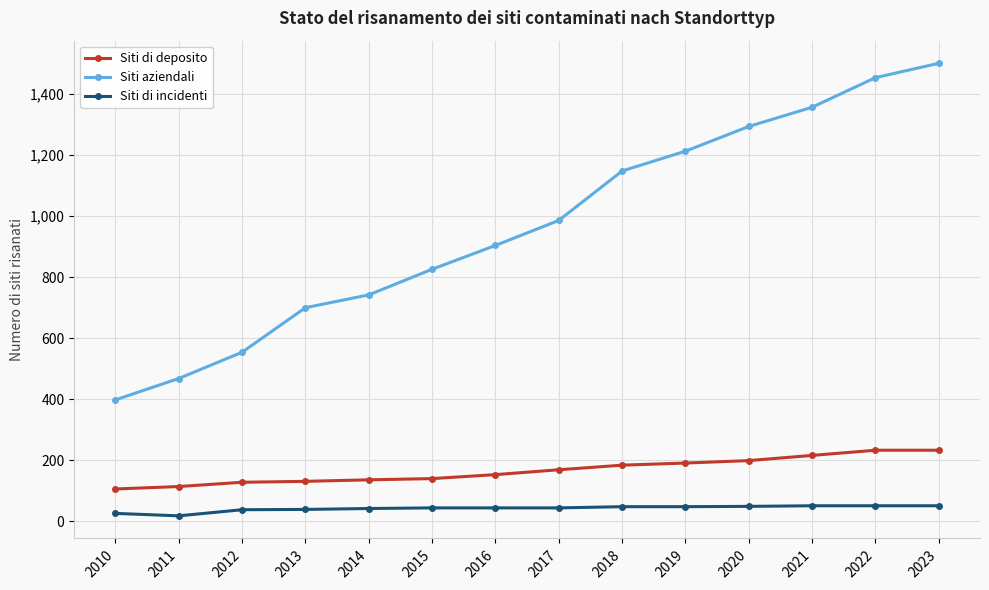

What is the maximum value shown in the chart?

1501